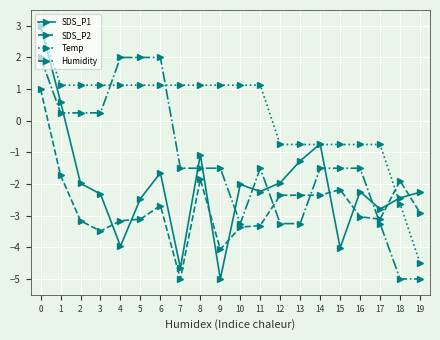

Read the Humidity value at 5.

2.0